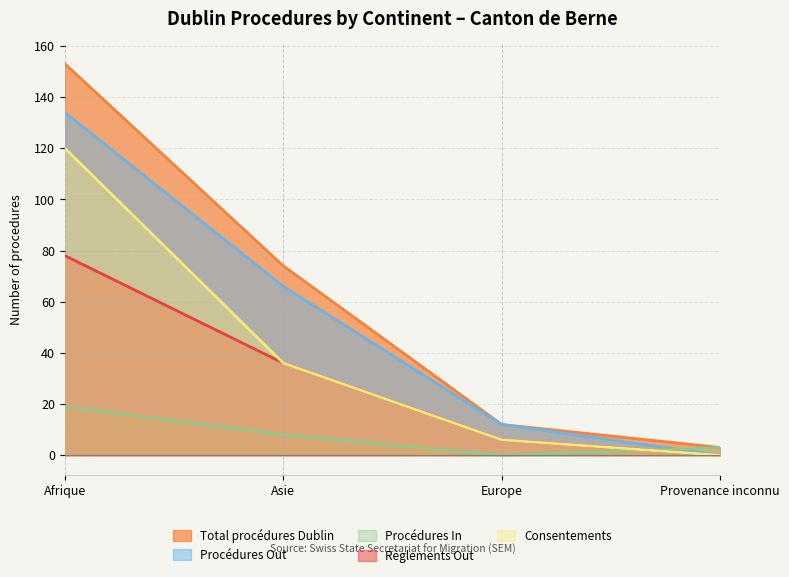

What is the sum of all Règlements Out values?

120